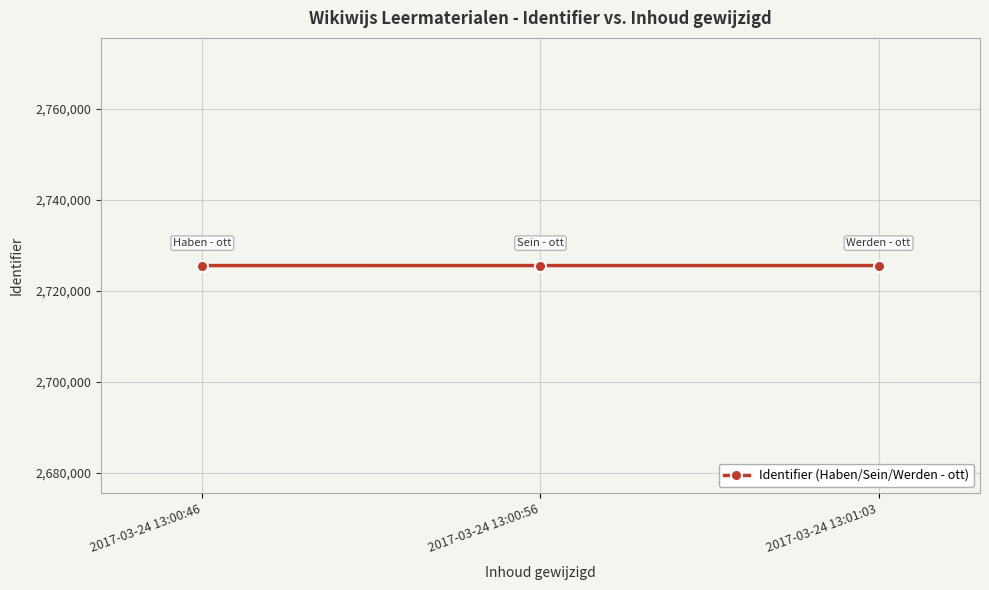

What is the approximate value at 2017-03-24 13:00:56?

2725544